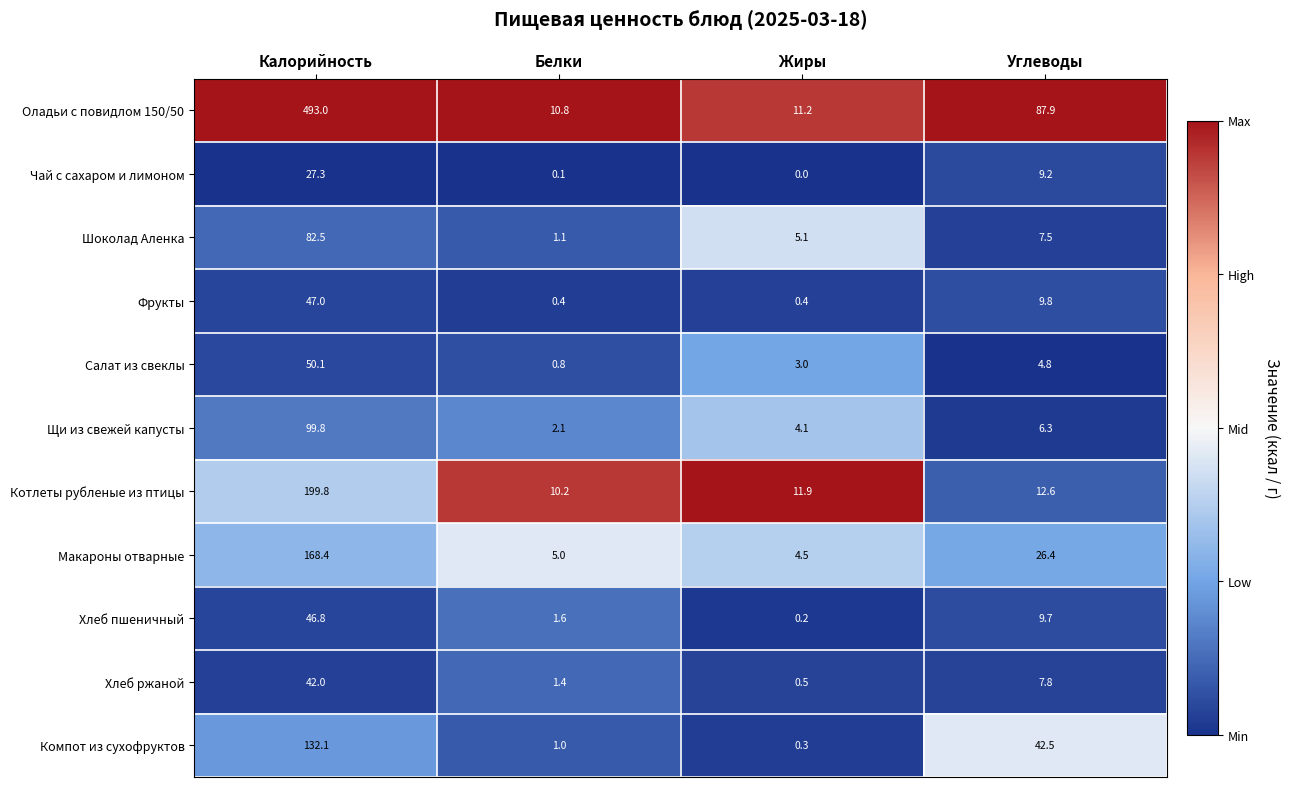

What is the difference between the highest and lowest values at Углеводы?

83.1